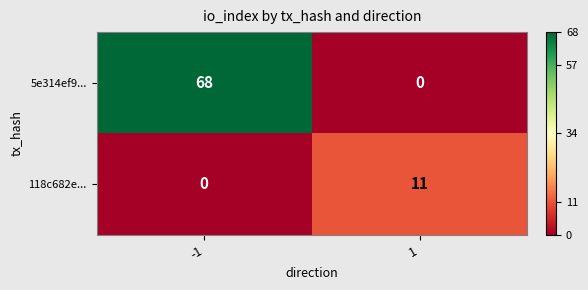

What is the average value of the 118c682e... series?

6